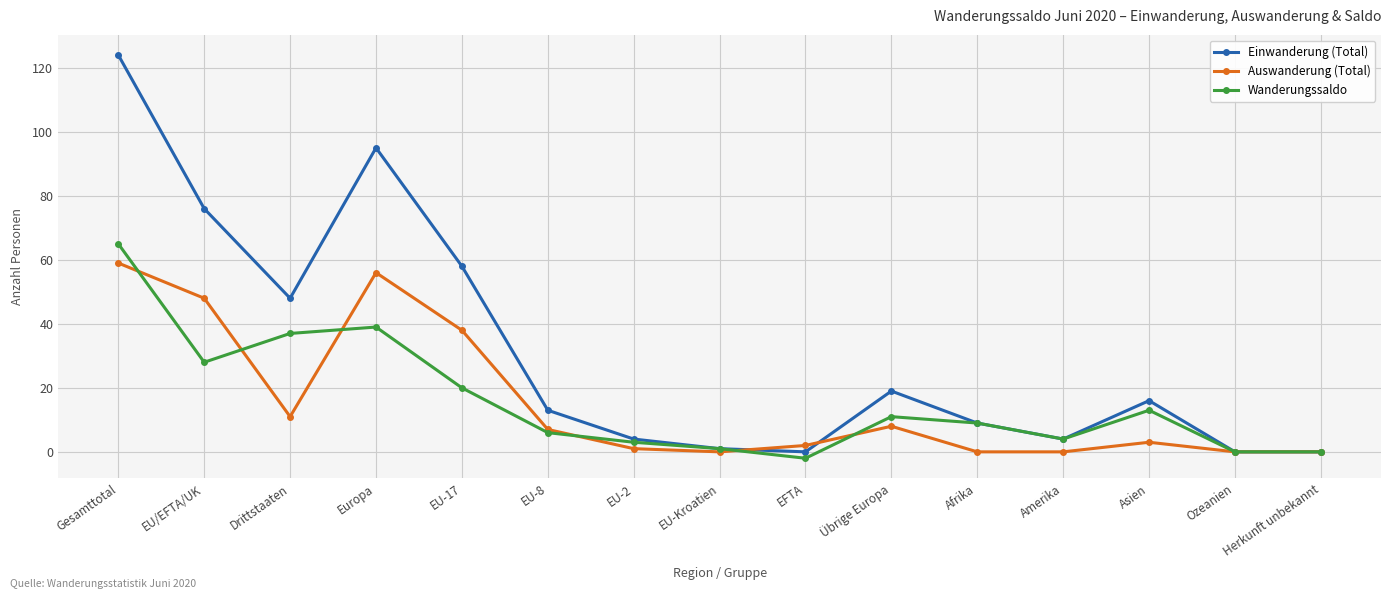

What is the spread (max minus min) of values at Europa?

56